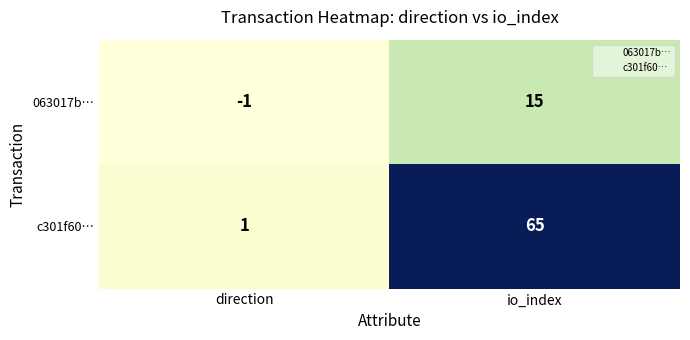

Which series has the largest total across all categories?

c301f60…